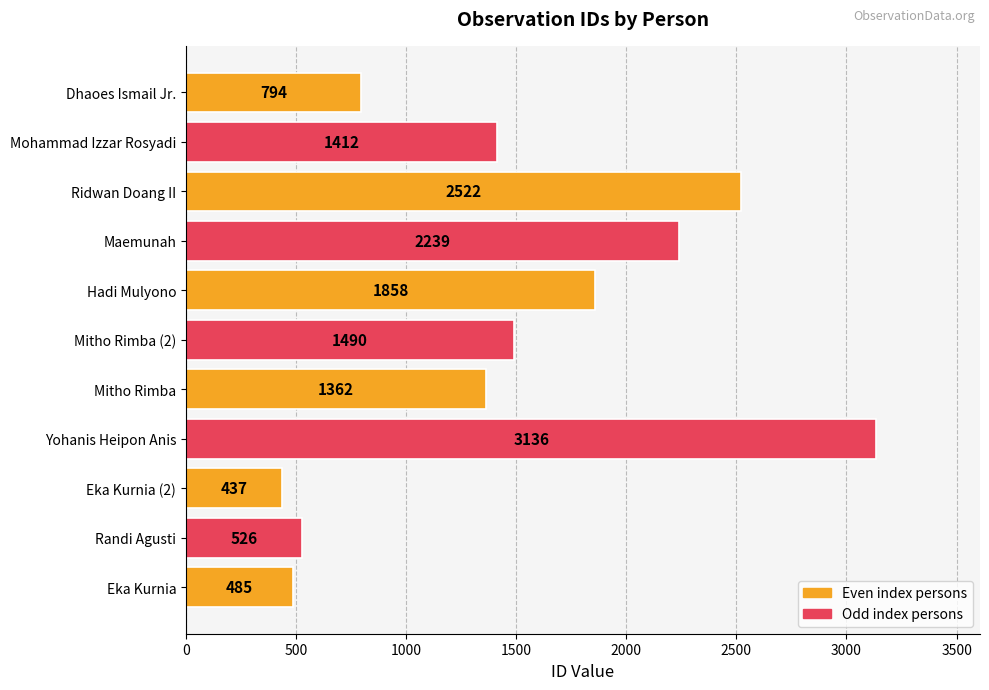

What is the difference between the maximum and minimum values?

2699